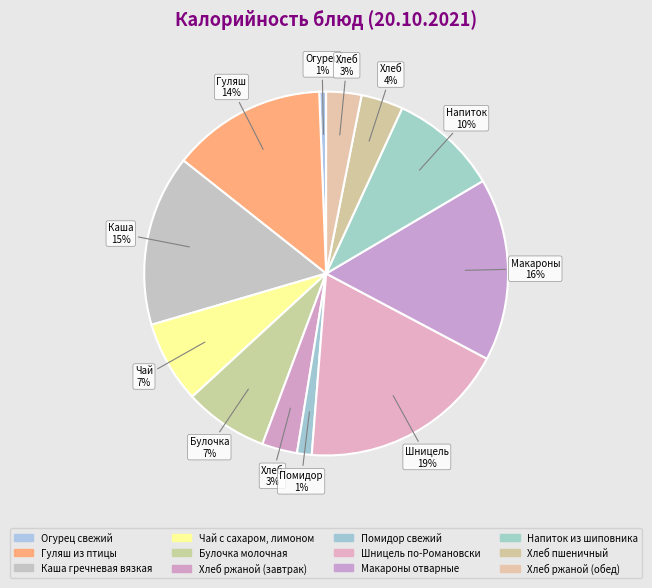

How many segments does this pie chart have?

12